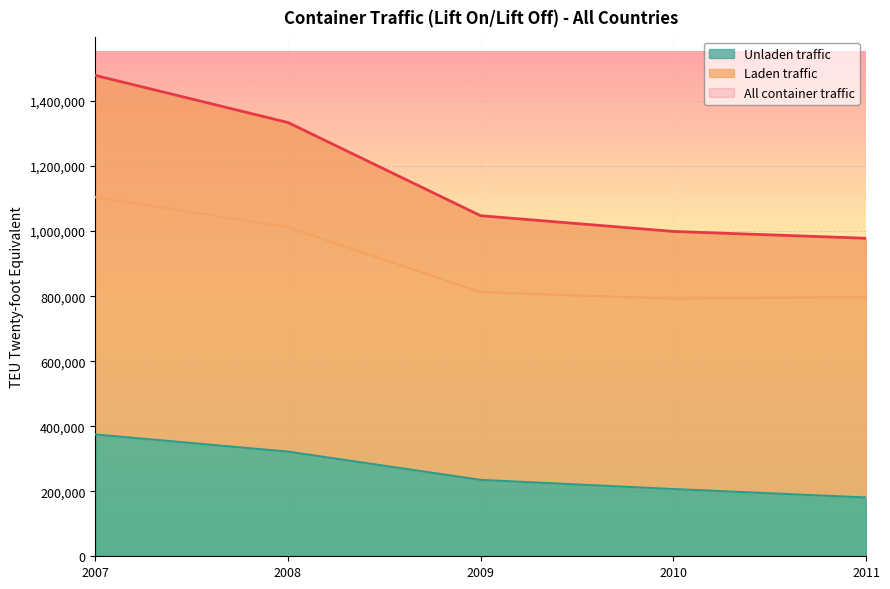

List the labels in order of All container traffic value, largest first.

2007, 2008, 2009, 2010, 2011